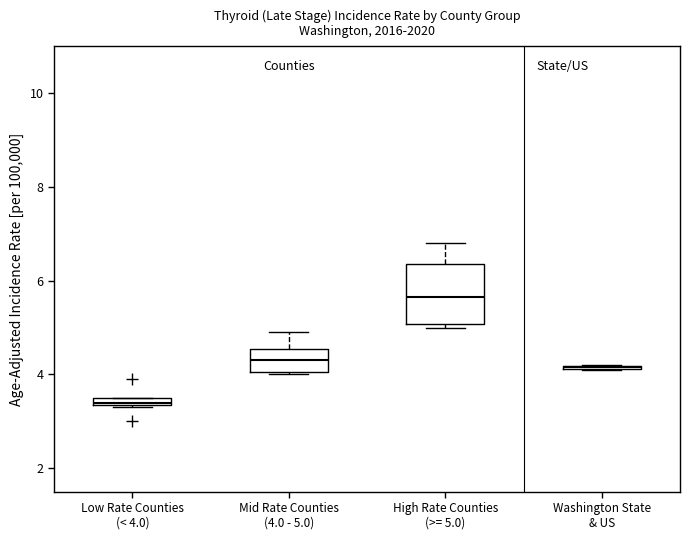

Where does the median line of the box for Mid Rate Counties (4.0 - 5.0) sit on the y-axis? The values are not printed on the chart, so give them approximately, as read against the axis.

4.4